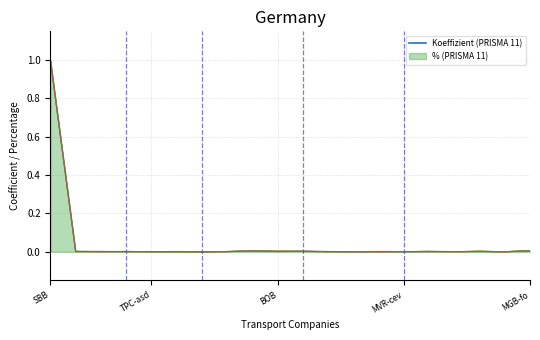

Where is the first local minimum for Koeffizient (PRISMA 11)?

TPC-al